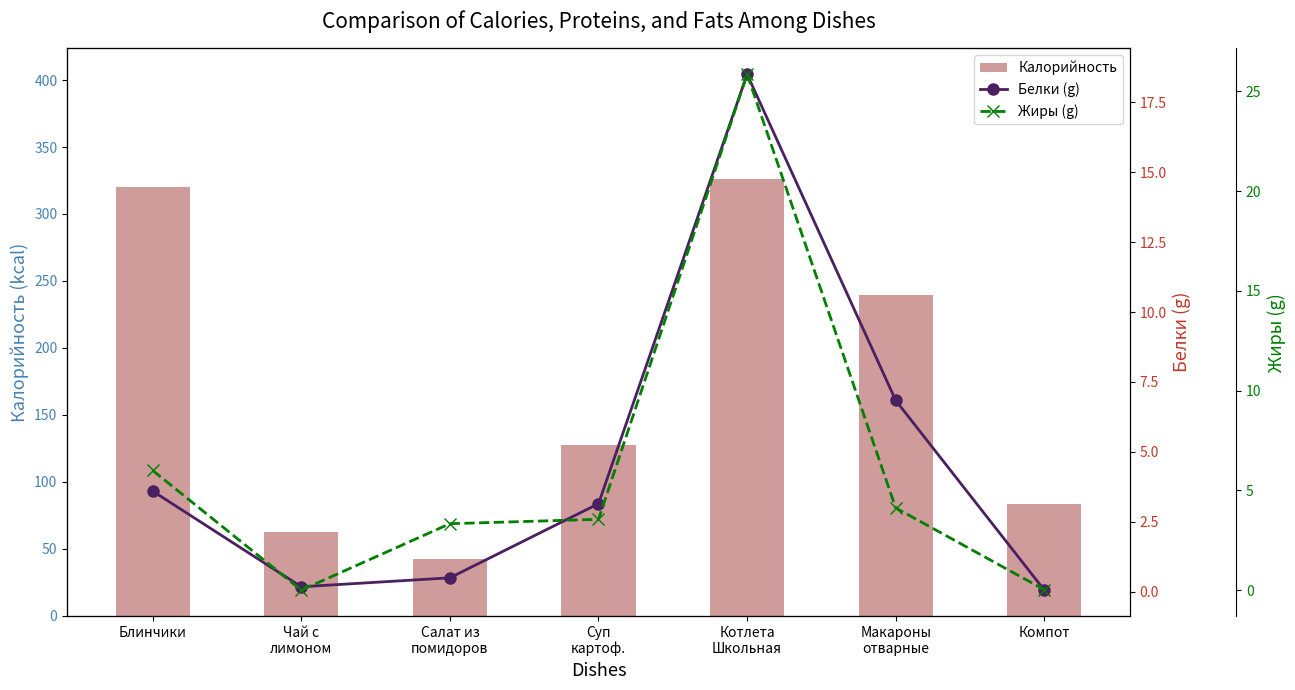

The Калорийность series shows 175.6 at Суп
картоф.. True or false?

False